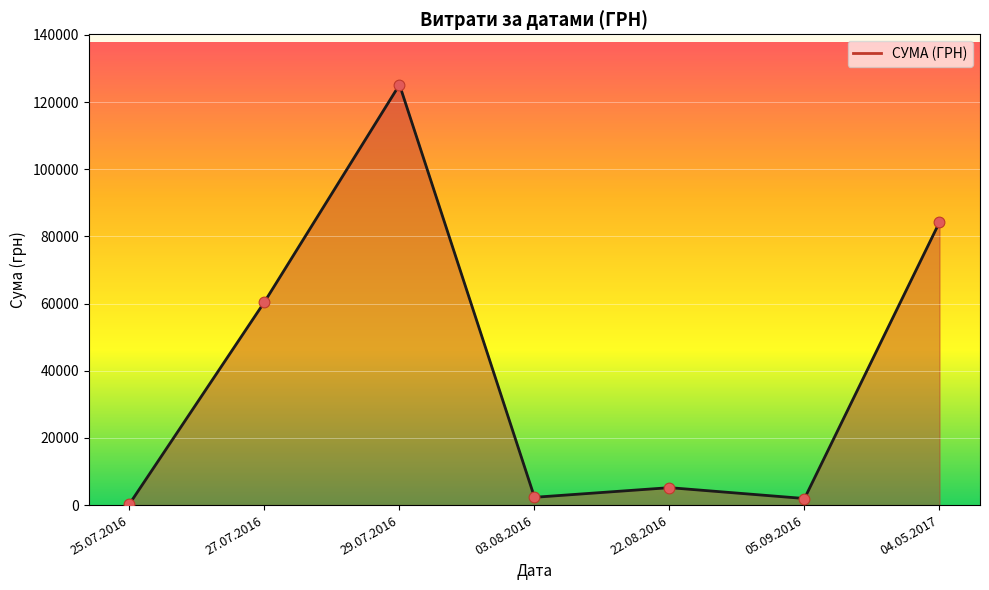

Approximately how many times larger is the value at 27.07.2016 compared to 03.08.2016?

26.1